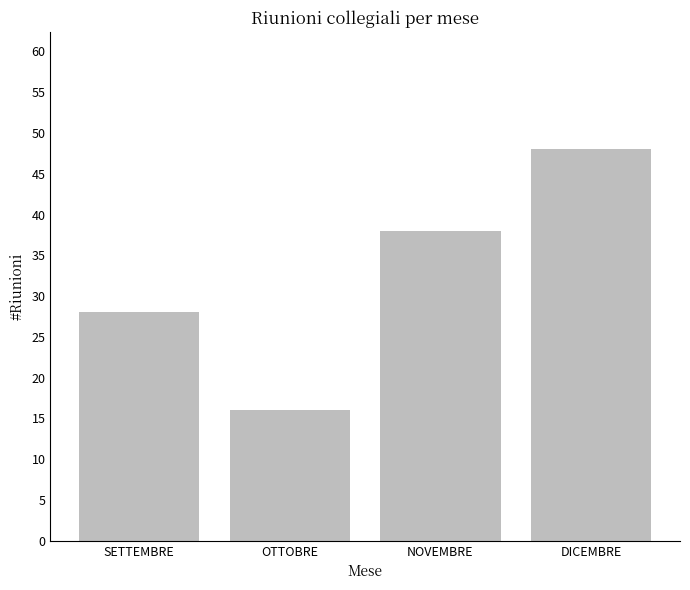

Does the chart contain any negative values?

No